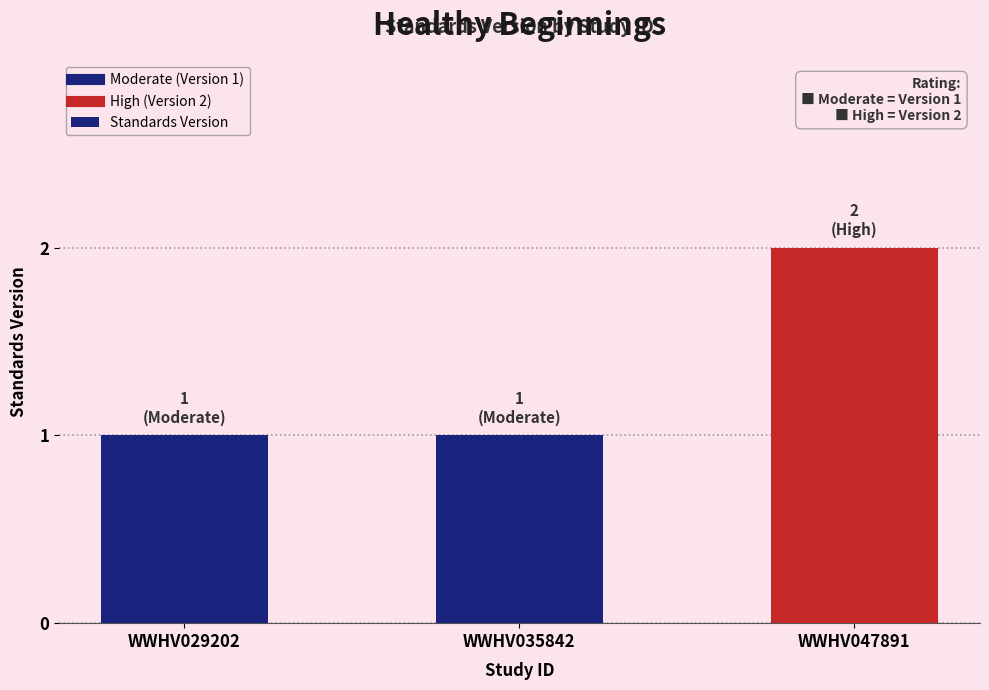

The value at WWHV029202 is 1. True or false?

True